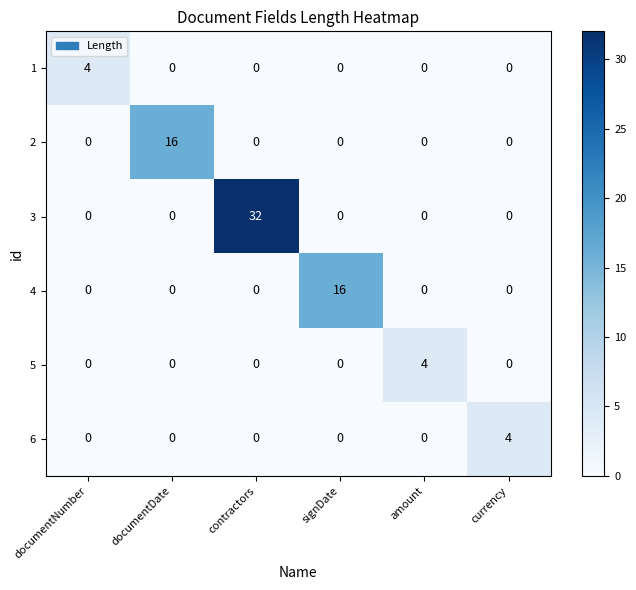

What is the highest value of the 2 series?

16